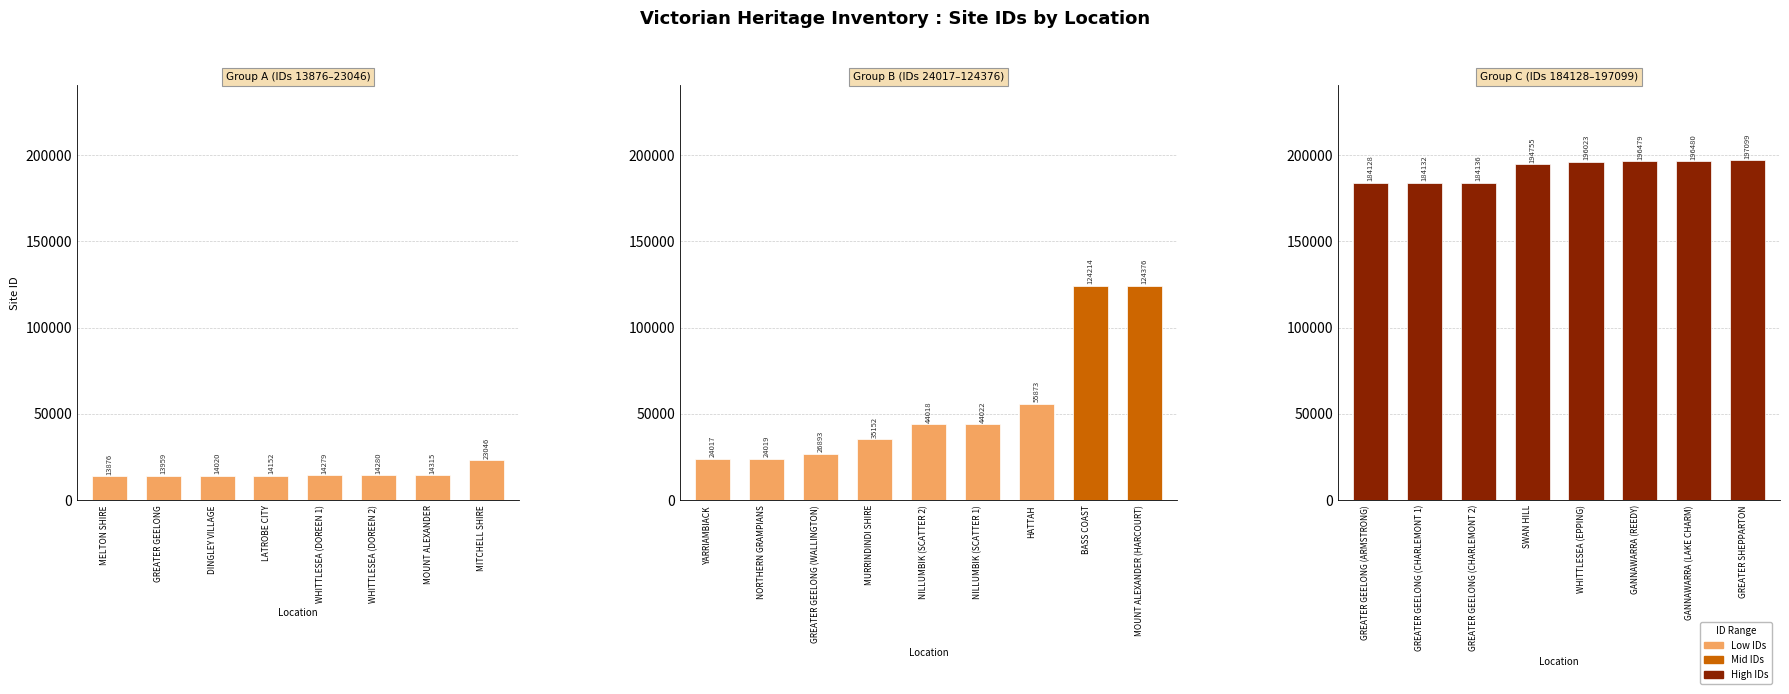

Count the number of categories in the chart.

8